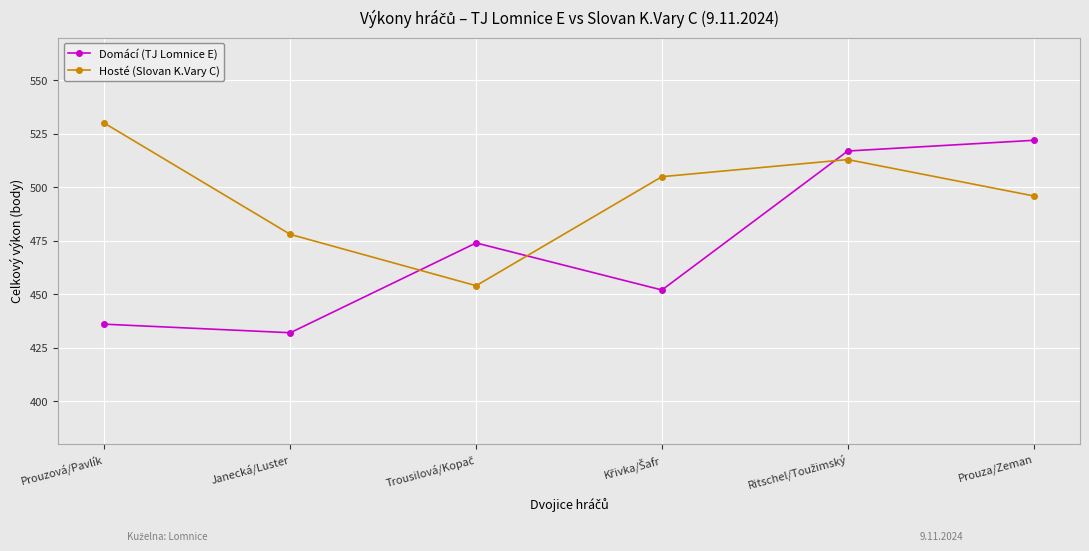

Reading left to right, what are all the values shown in this chart?

Domácí (TJ Lomnice E): 436	432	474	452	517	522
Hosté (Slovan K.Vary C): 530	478	454	505	513	496